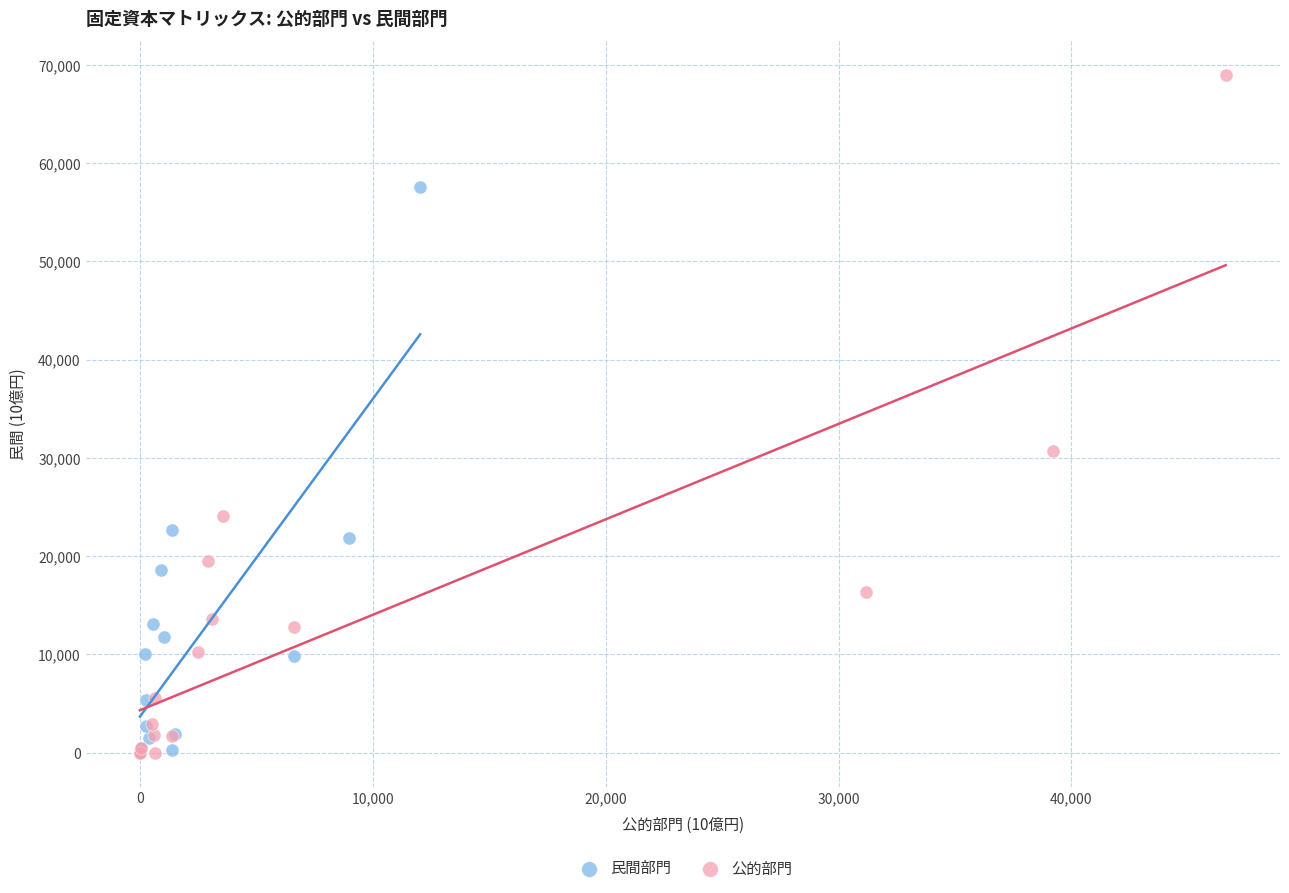

Which series reaches the maximum Y coordinate?

公的部門